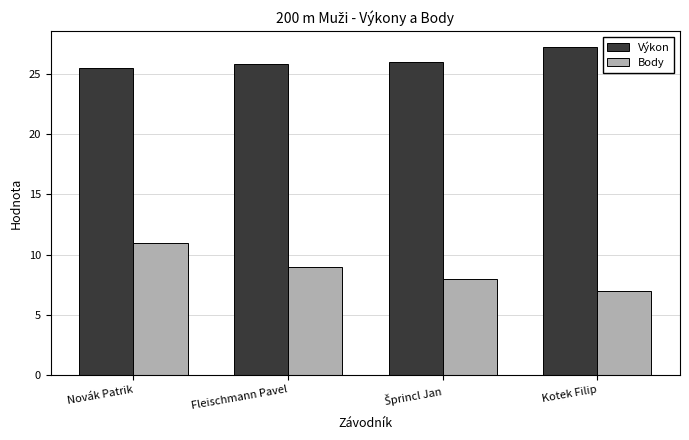

What is the average value of the Výkon series?

26.1